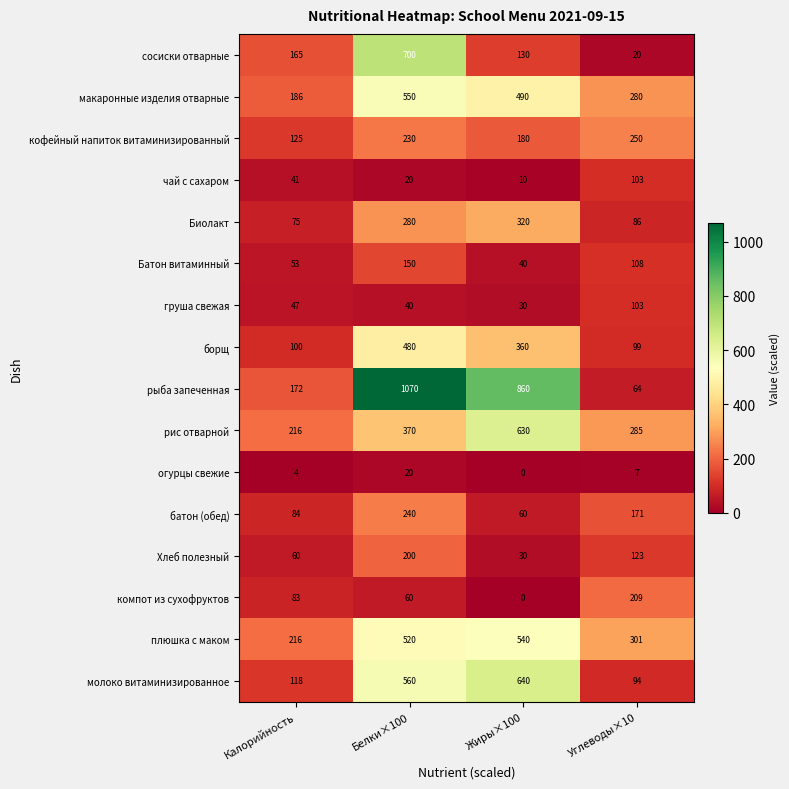

At which label is огурцы свежие closest to 10?

Углеводы×10